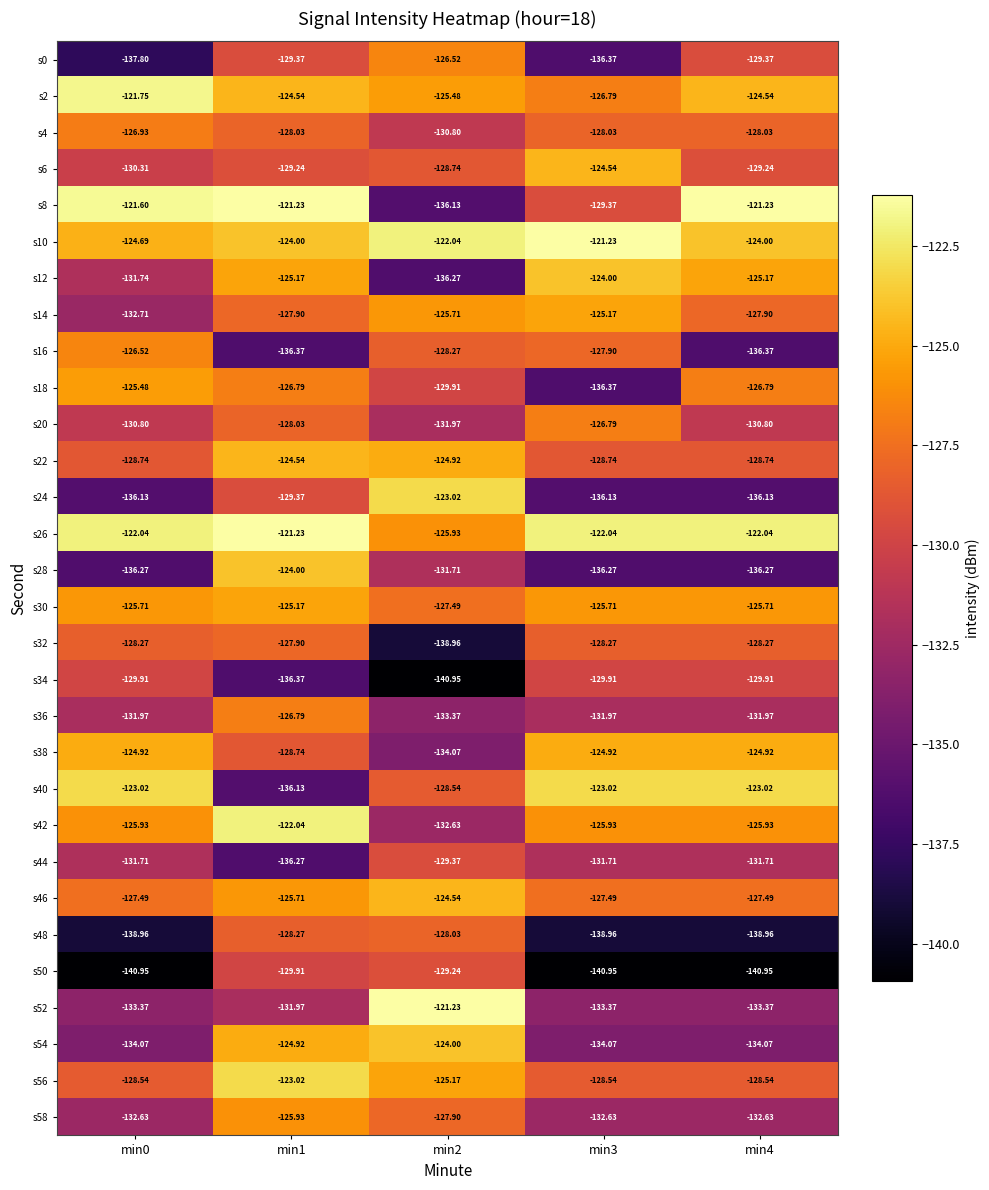

Is the value of s36 at min0 greater than the value of s48 at min3?

Yes